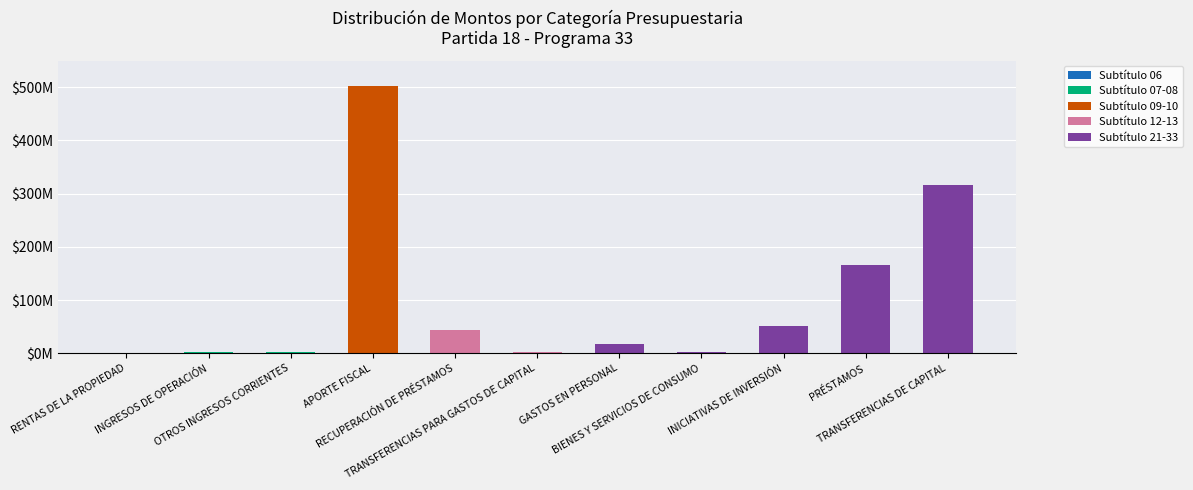

Is it true that Subtítulo 21-33 equals 27829895 at INICIATIVAS DE INVERSIÓN?

False